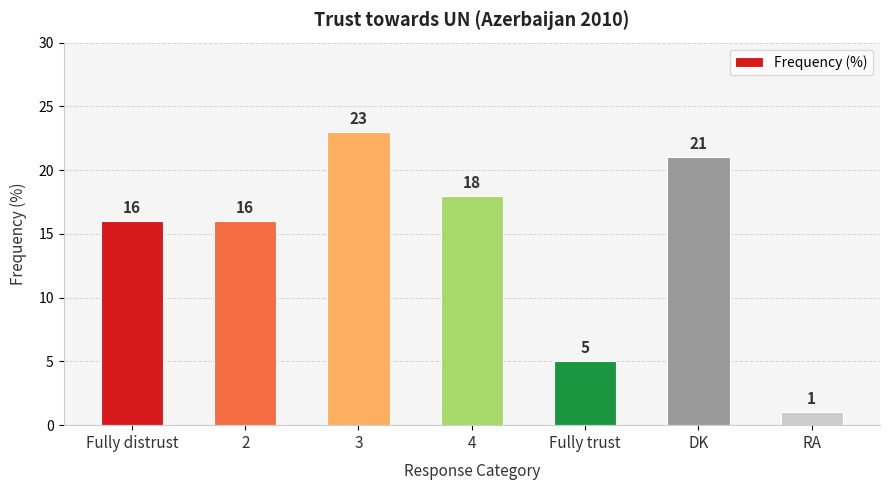

What is the change in value from 2 to 3?

+7